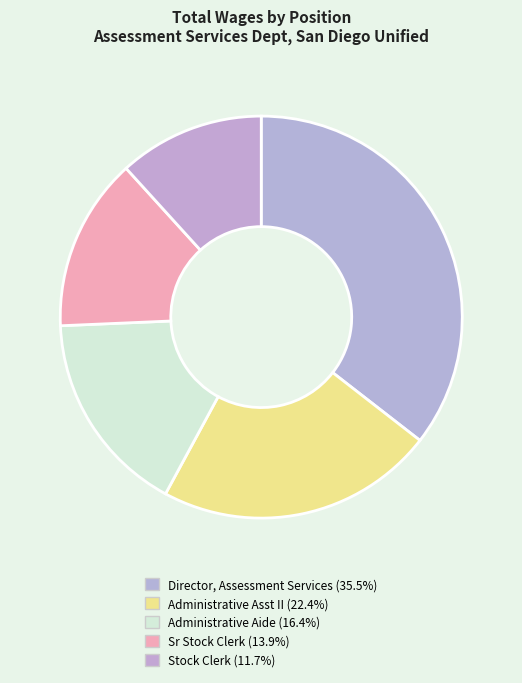

Is it true that Director, Assessment Services is 44% of the pie?

False